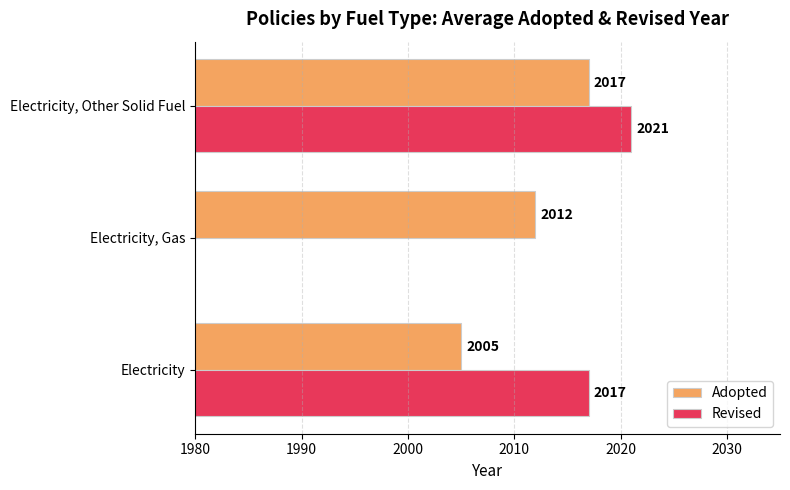

What is the greatest value displayed?

2021